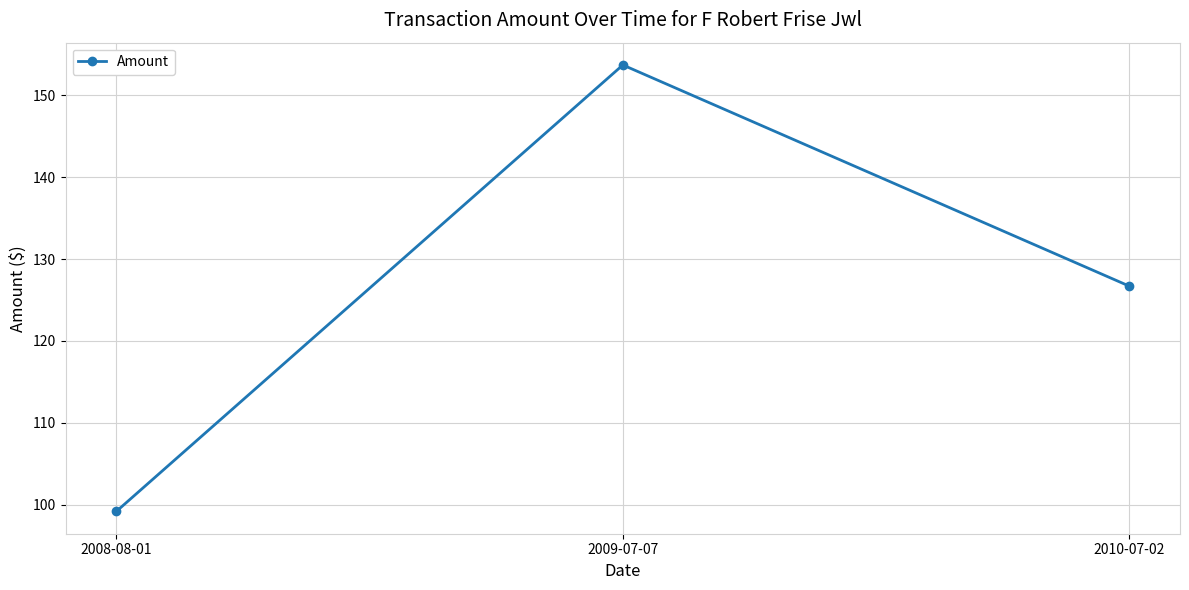

Is it true that the value at 2009-07-07 is 73.7?

False